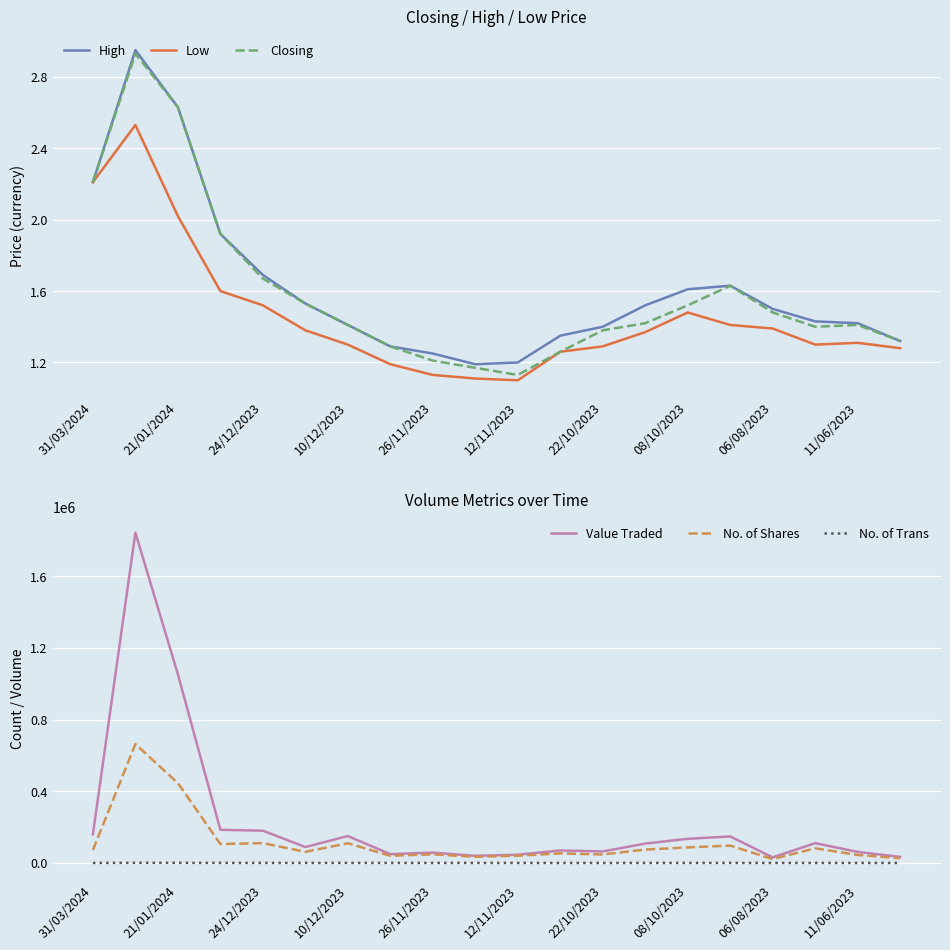

True or false: Low and No. of Trans cross at least once.

False